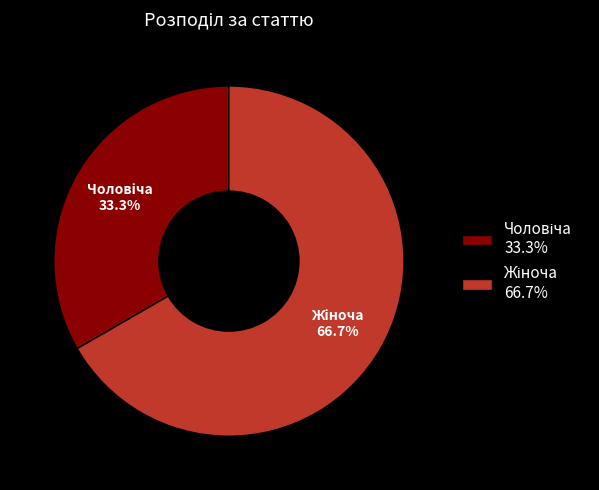

Does any single category account for the majority?

Yes